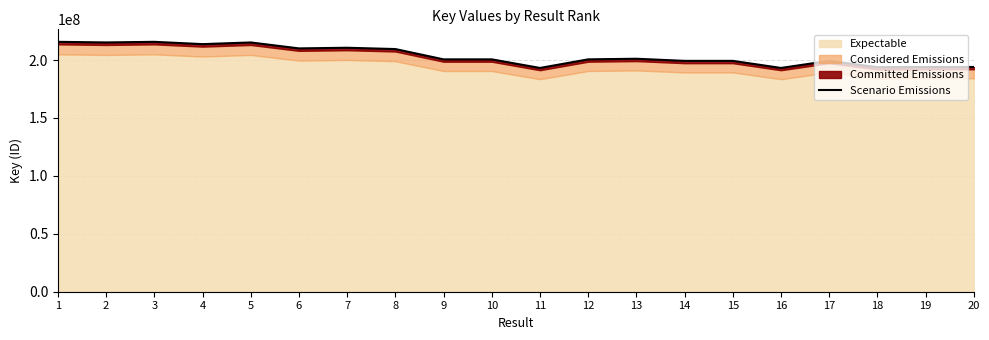

List the labels in order of value, smallest first.

16, 11, 18, 20, 19, 14, 15, 17, 9, 10, 12, 13, 8, 6, 7, 4, 5, 2, 3, 1